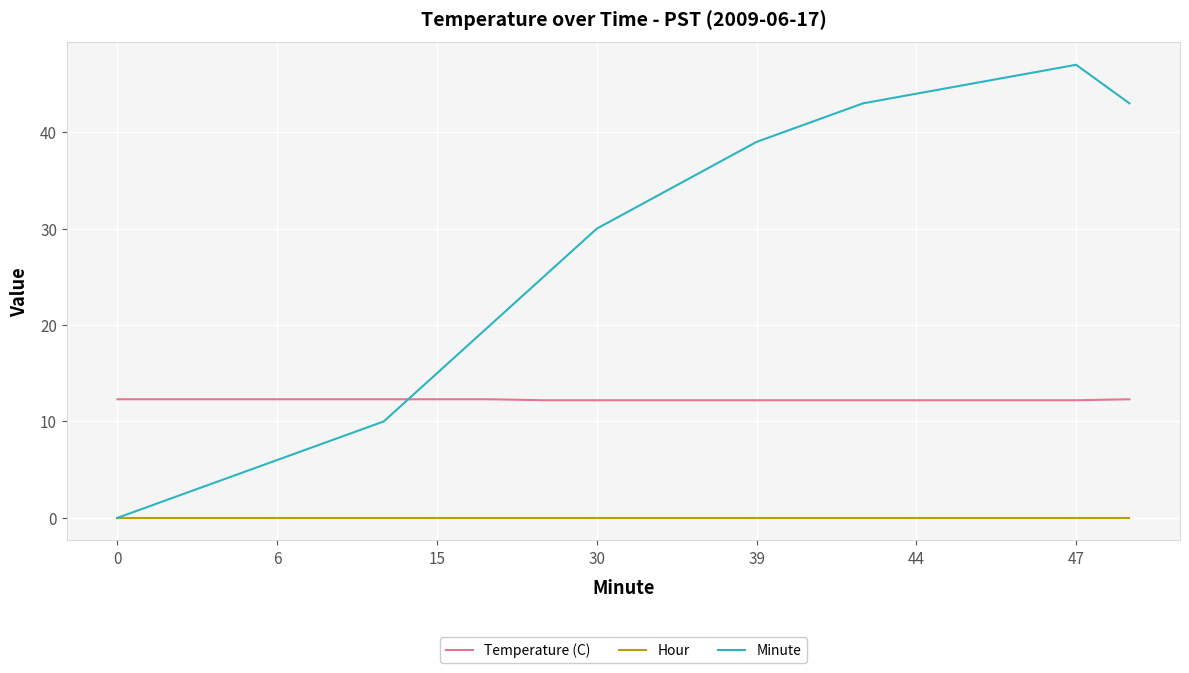

What is the maximum value shown in the chart?

47.0